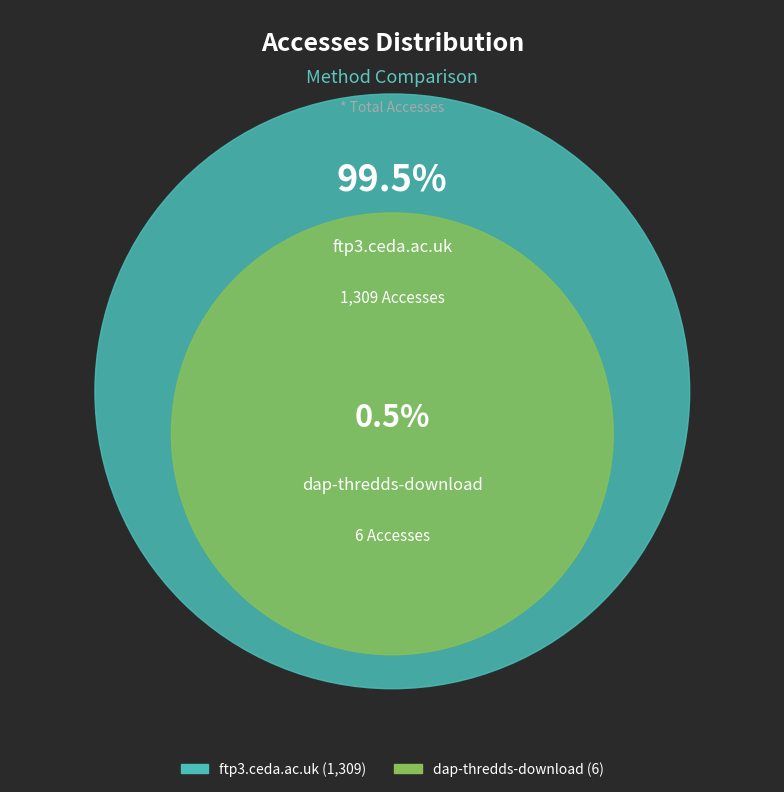

Rank the categories by value from highest to lowest.

ftp3.ceda.ac.uk, dap-thredds-download